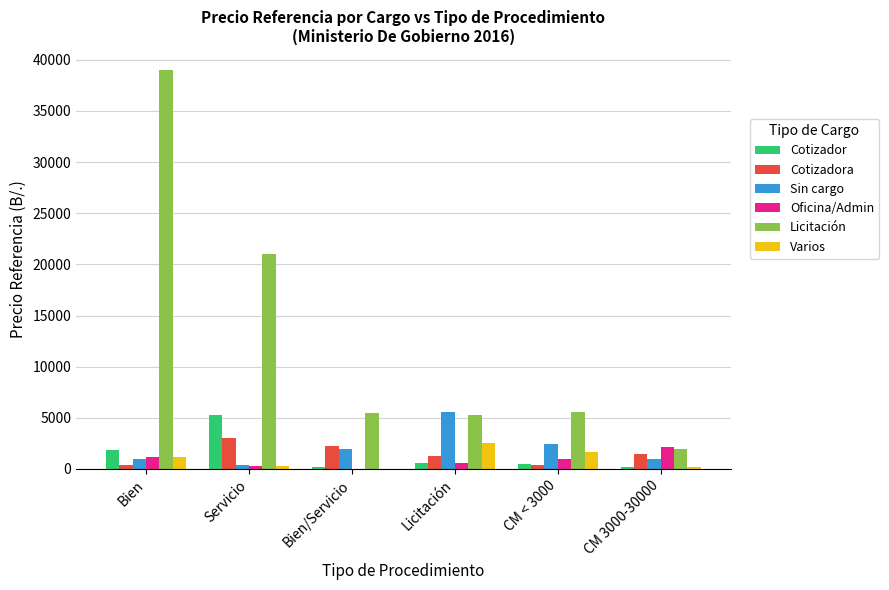

True or false: Varios has a value of 2530.6 at Licitación.

True